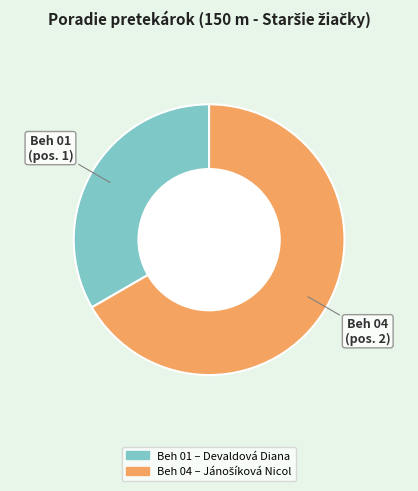

Is the sum of Beh 01 and Beh 04 greater than half?

Yes